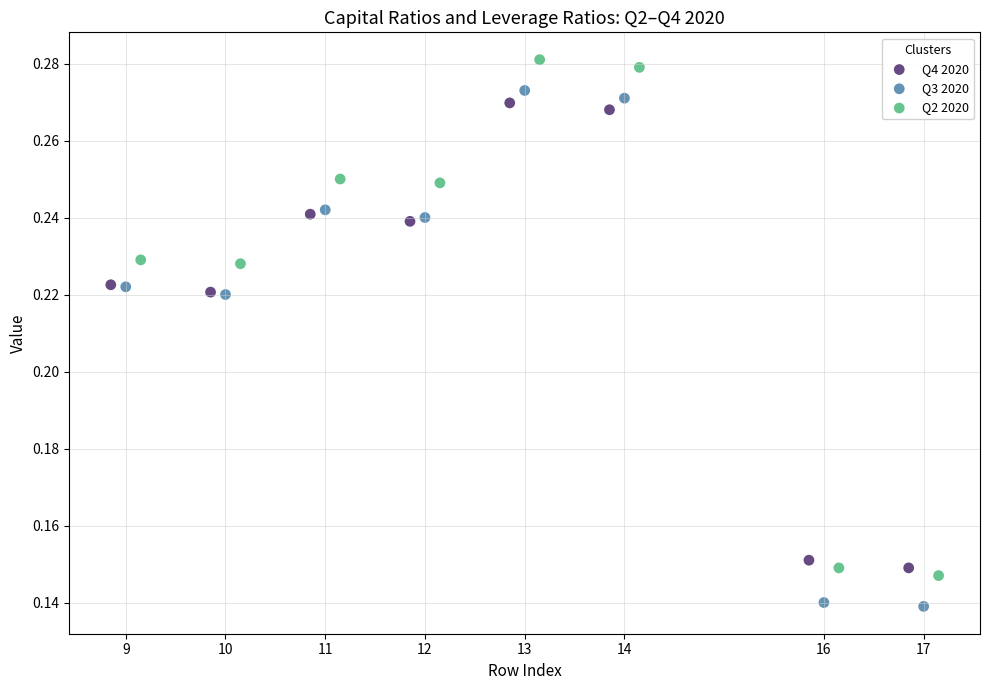

Which series reaches the minimum Y coordinate?

Q3 2020